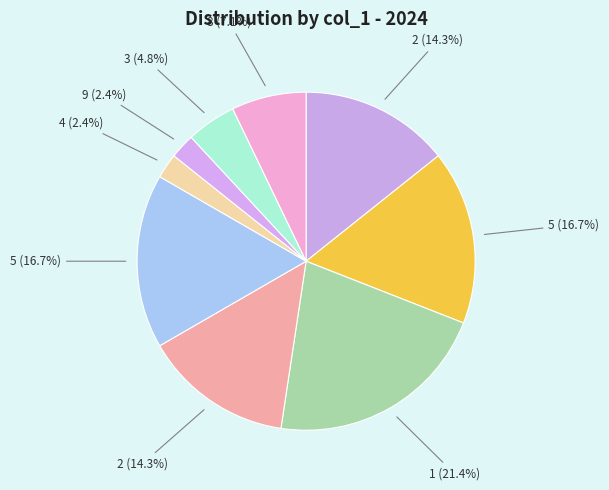

How many slices are in this pie chart?

9